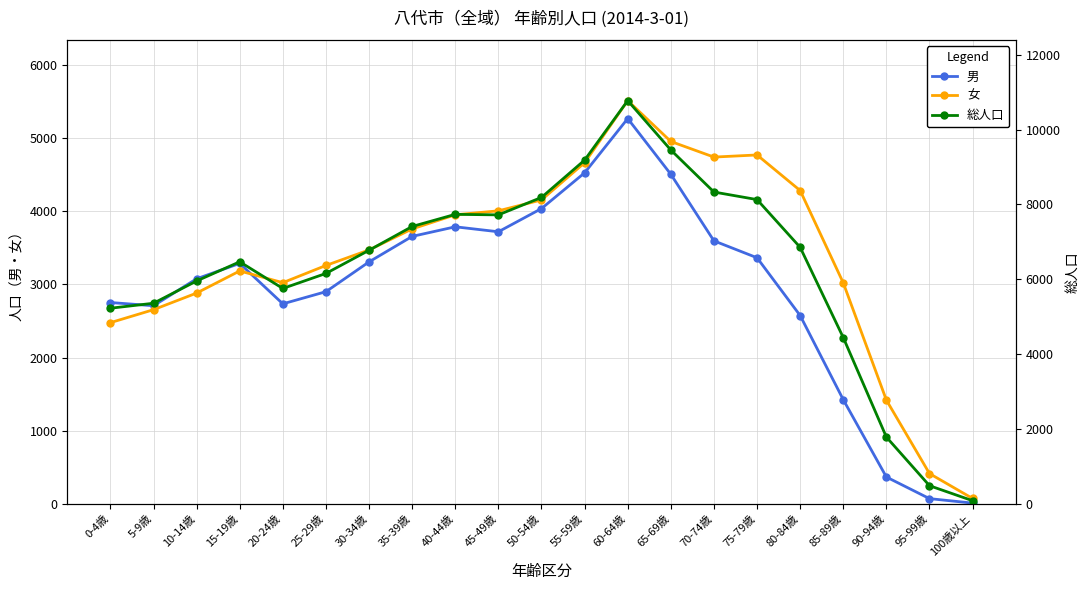

Is it true that 女 equals 3258 at 25-29歳?

True